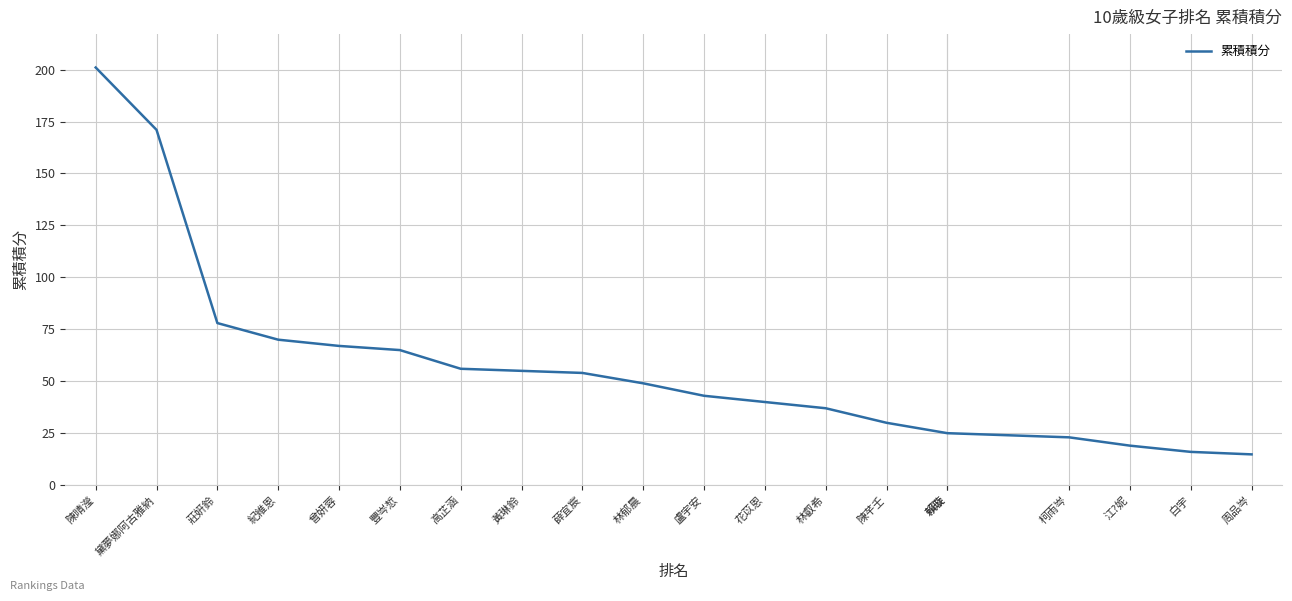

Read the value at 黃琳鈴.

55.0